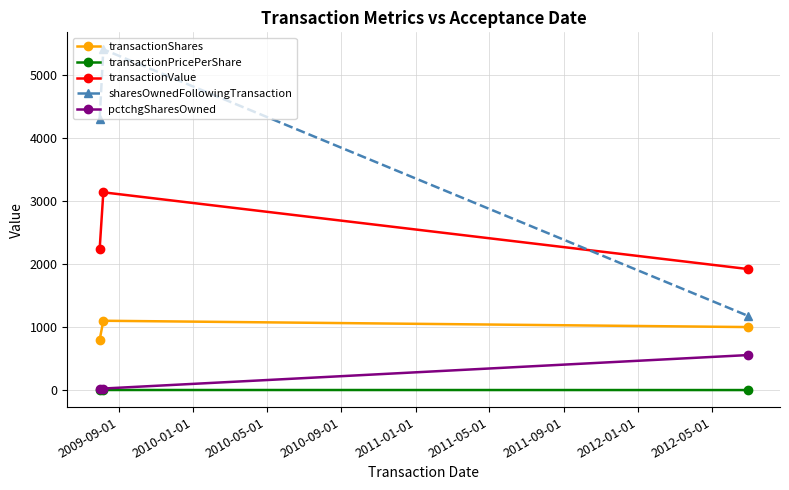

Which series has the widest spread of values?

sharesOwnedFollowingTransaction